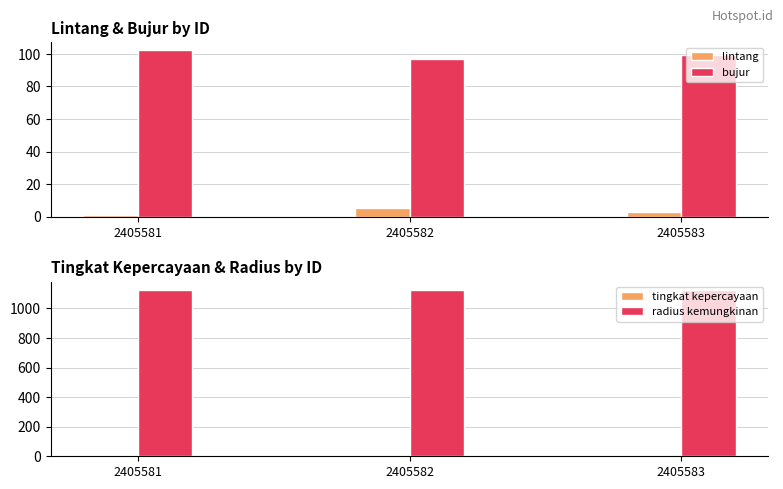

Are the bars grouped side by side (vs. stacked)?

Yes